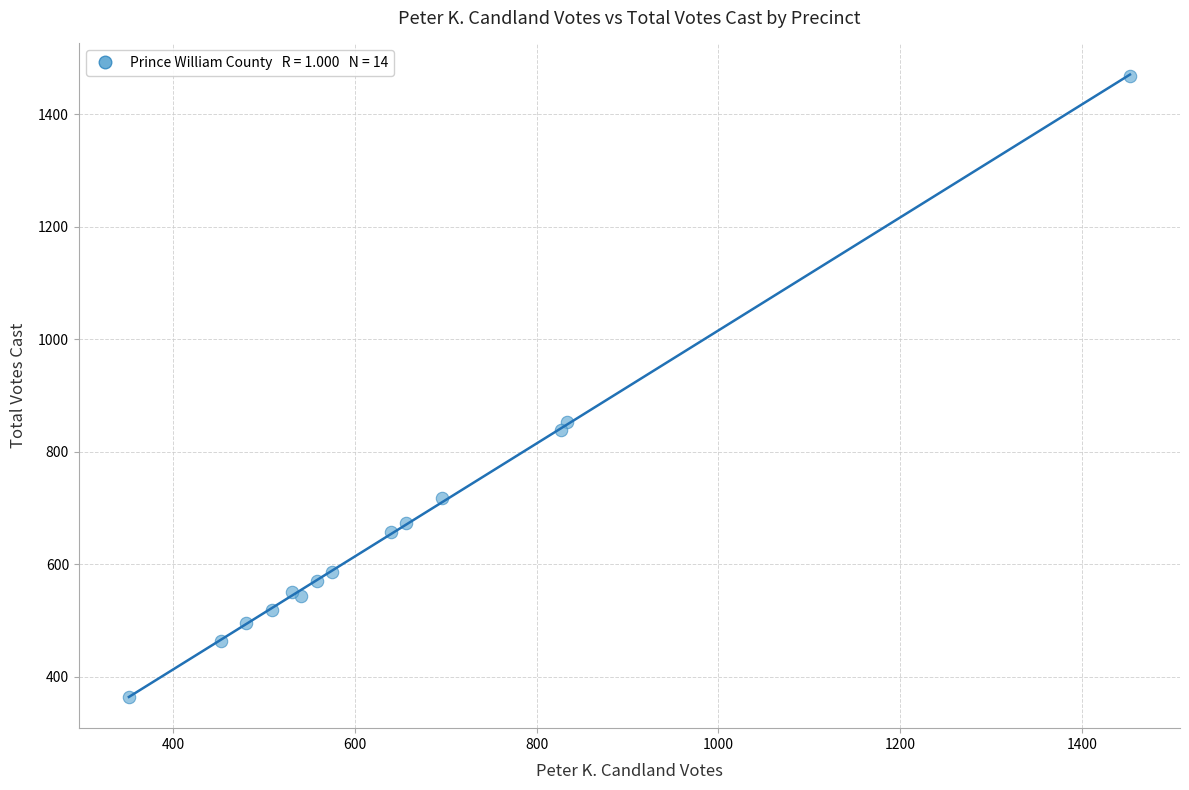

What Y value in the scatter plot is closest to 916?

852